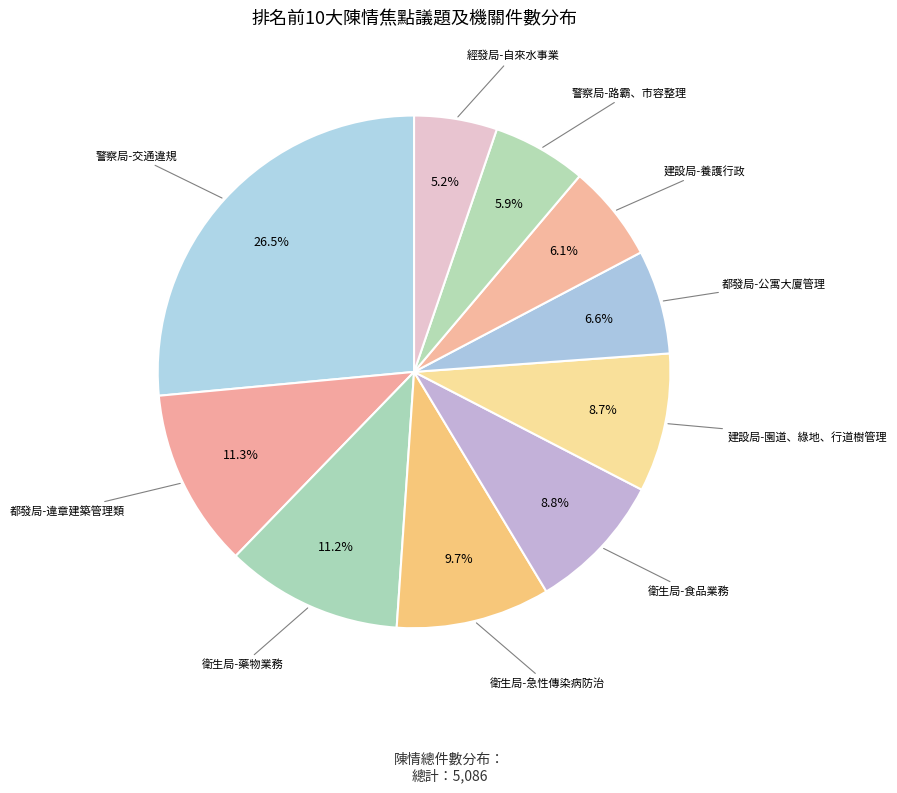

What is the ratio of the value at 建設局-園道、綠地、行道樹管理 to the value at 建設局-養護行政?

1.4